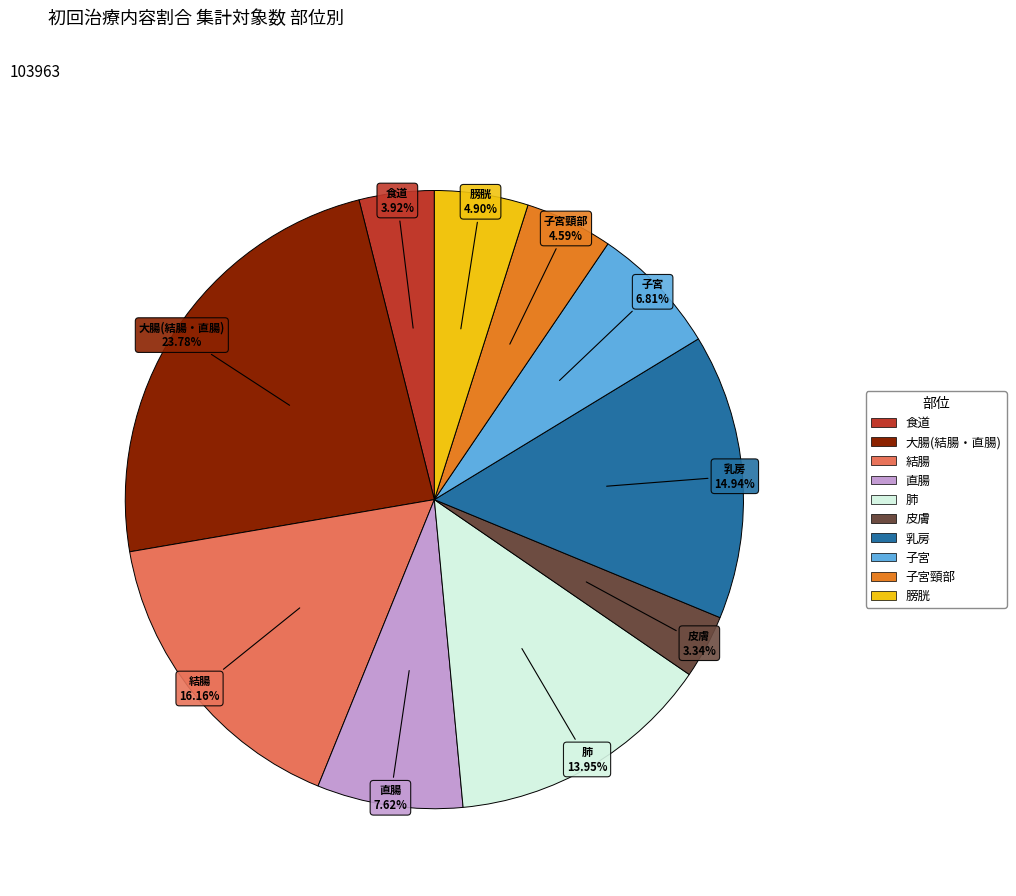

Is there any slice that represents more than half of the pie?

No